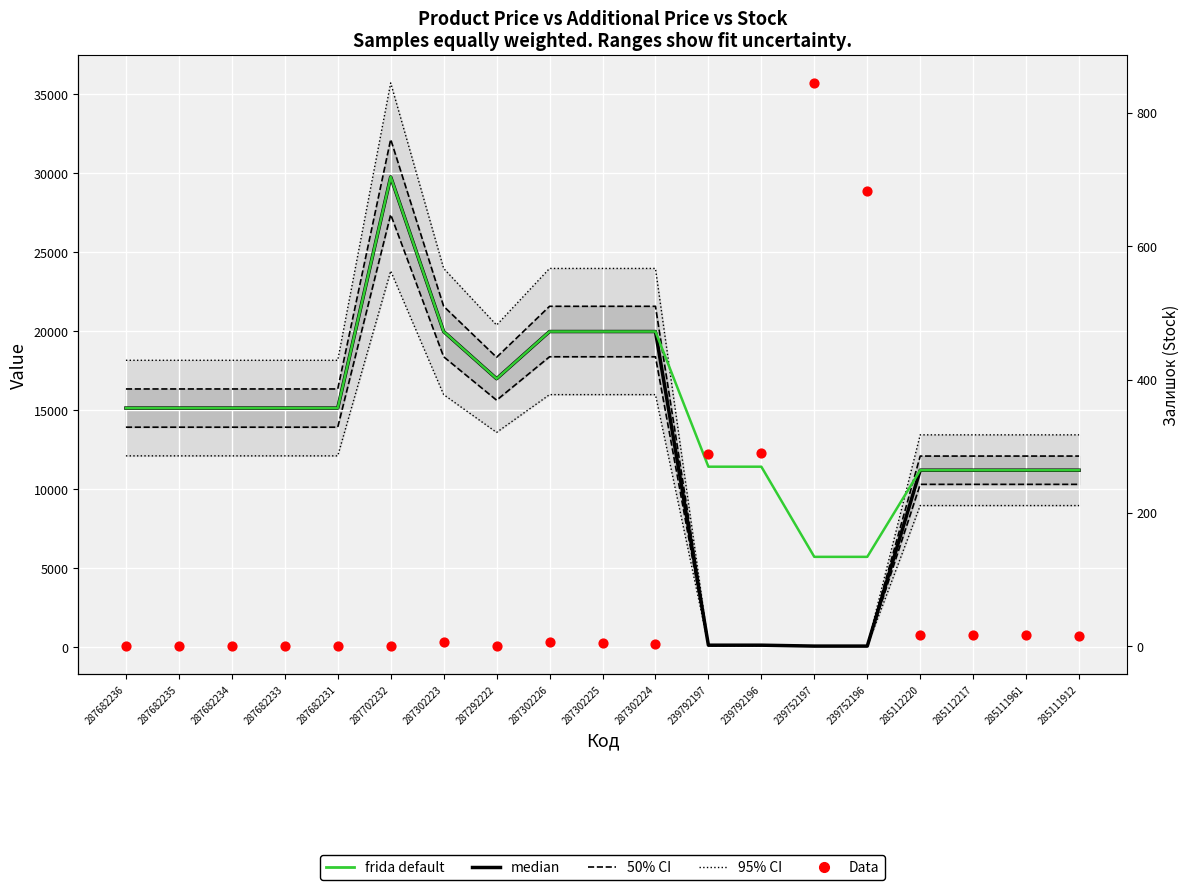

Which series reaches the maximum Y coordinate?

median